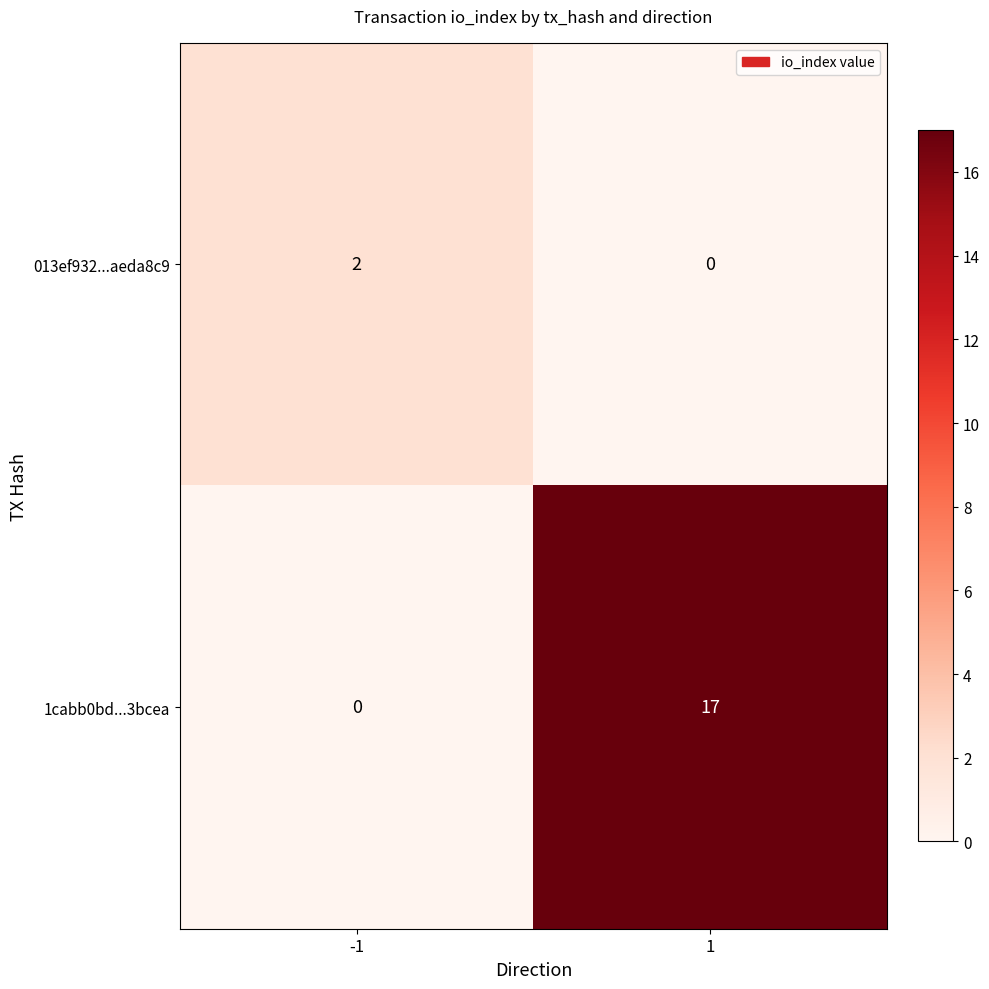

Count the number of data series in this chart.

2